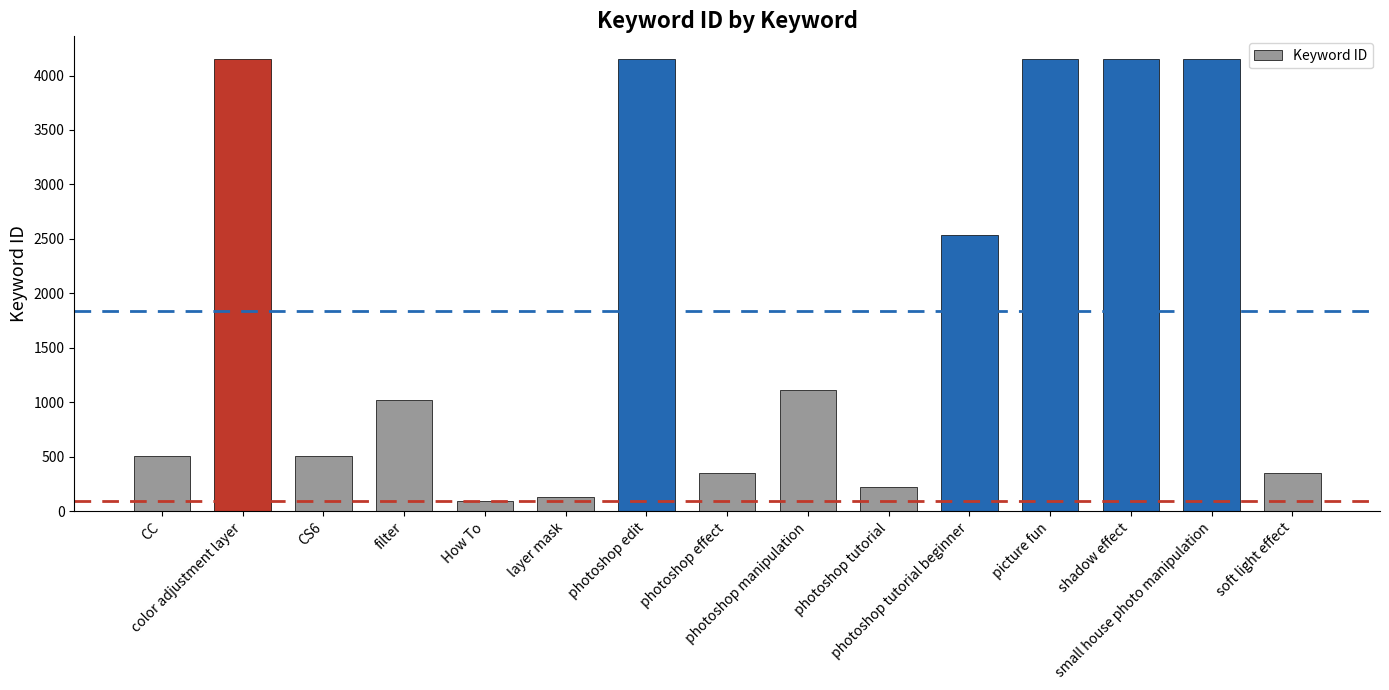

How many data points are less than 1024?

7